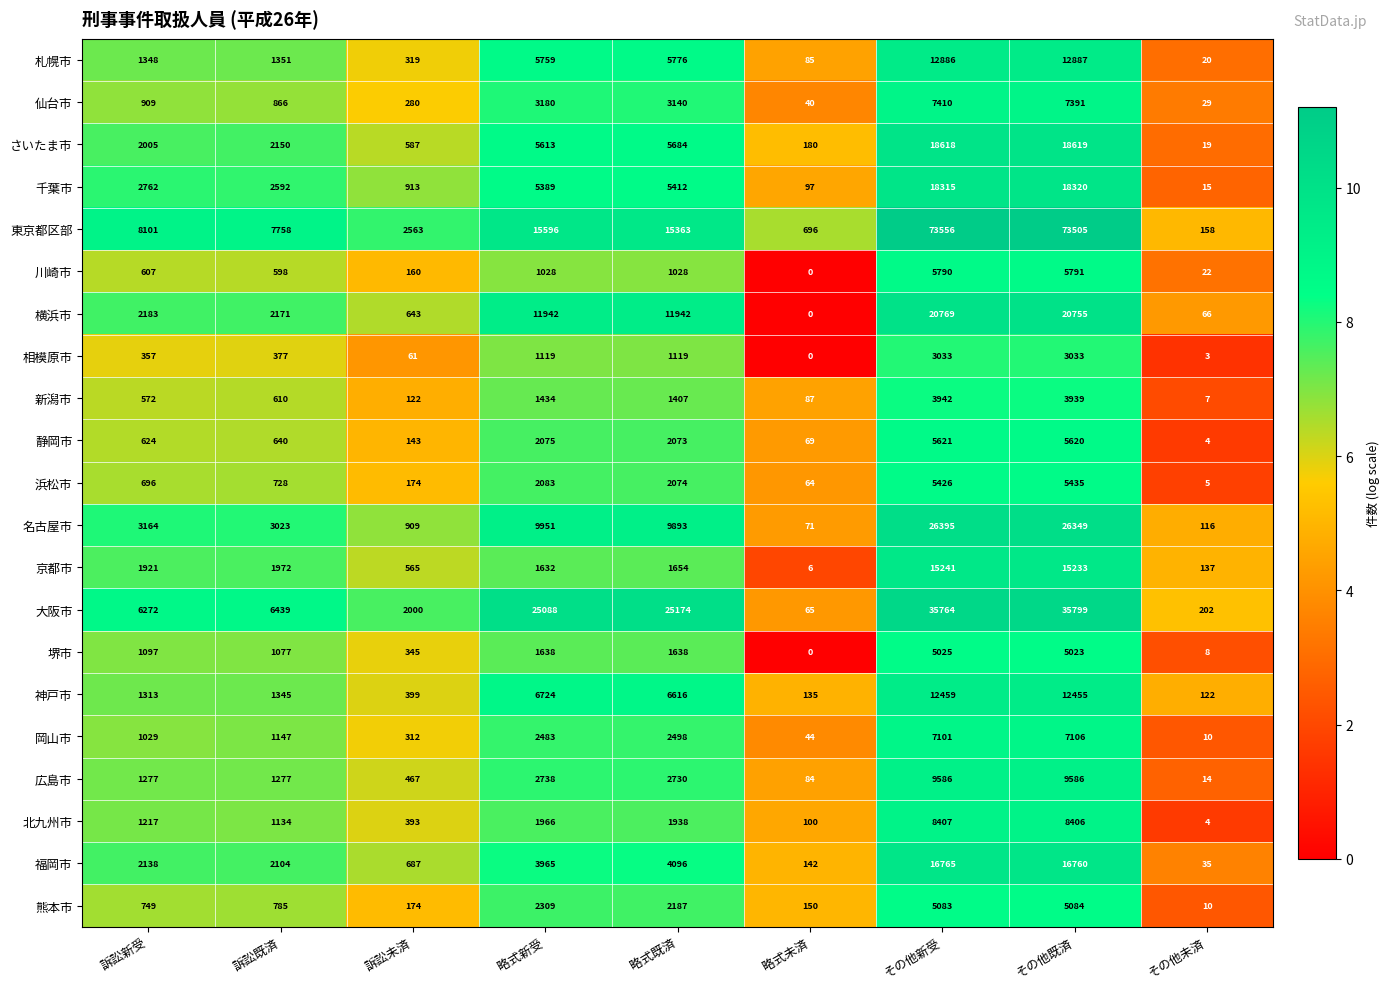

At how many categories does at least one series exceed 4?

9